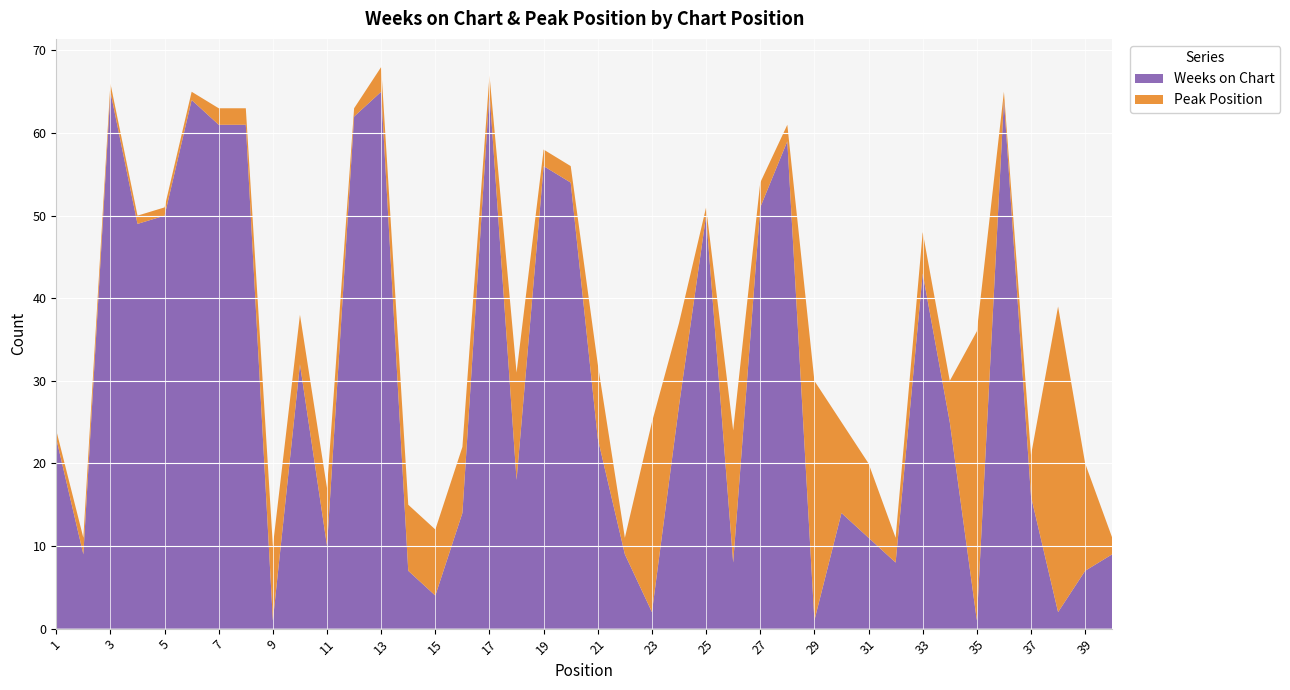

Reading right to left, list all the values displayed in this chart.

Weeks on Chart: 40=9	39=7	38=2	37=16	36=64	35=1	34=25	33=43	32=8	31=11	30=14	29=1	28=59	27=51	26=8	25=50	24=27	23=2	22=9	21=23	20=54	19=56	18=18	17=65	16=14	15=4	14=7	13=65	12=62	11=10	10=32	9=1	8=61	7=61	6=64	5=50	4=49	3=65	2=9	1=23
Peak Position: 40=2	39=13	38=37	37=5	36=1	35=35	34=5	33=5	32=3	31=9	30=11	29=29	28=2	27=3	26=16	25=1	24=10	23=23	22=2	21=9	20=2	19=2	18=13	17=2	16=8	15=8	14=8	13=3	12=1	11=7	10=6	9=9	8=2	7=2	6=1	5=1	4=1	3=1	2=2	1=1